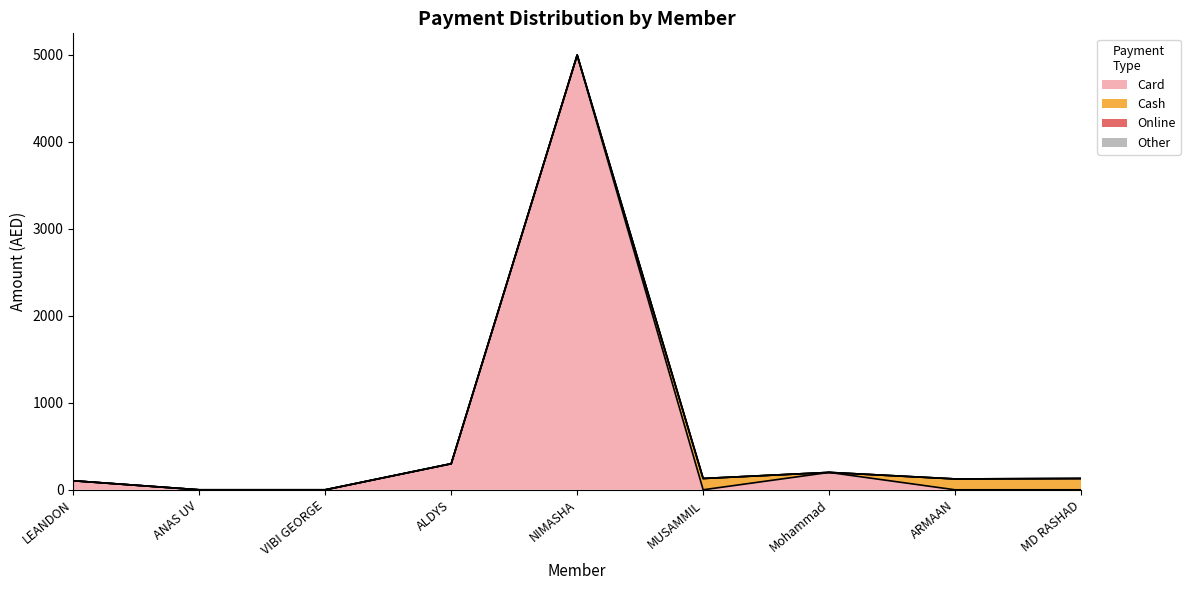

True or false: Online and Cash cross at least once.

False